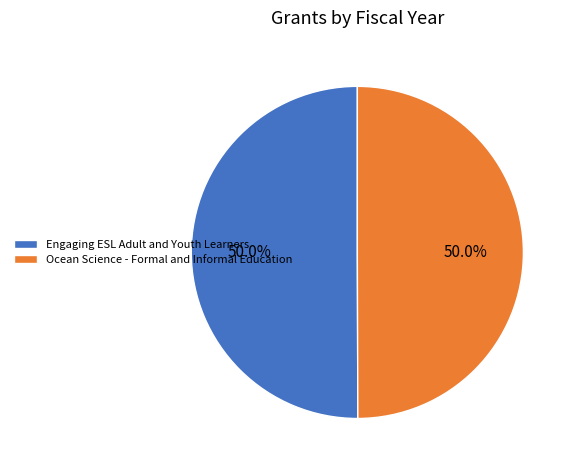

To the nearest percent, what is the combined percentage of Ocean Science - Formal and Informal Education and Engaging ESL Adult and Youth Learners?

100%